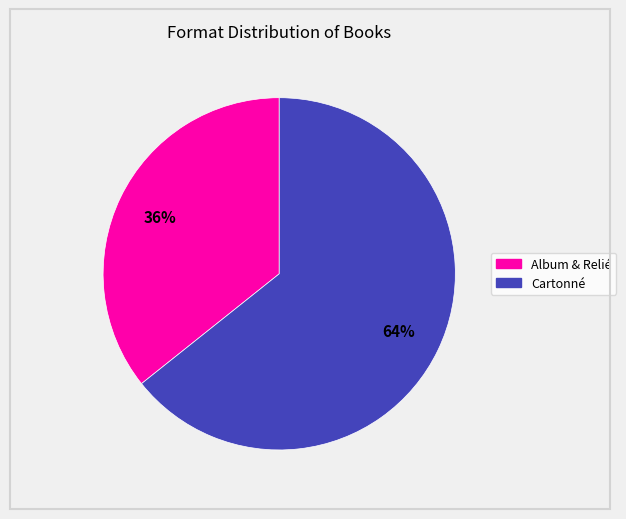

To the nearest percent, what is the average slice percentage?

50%